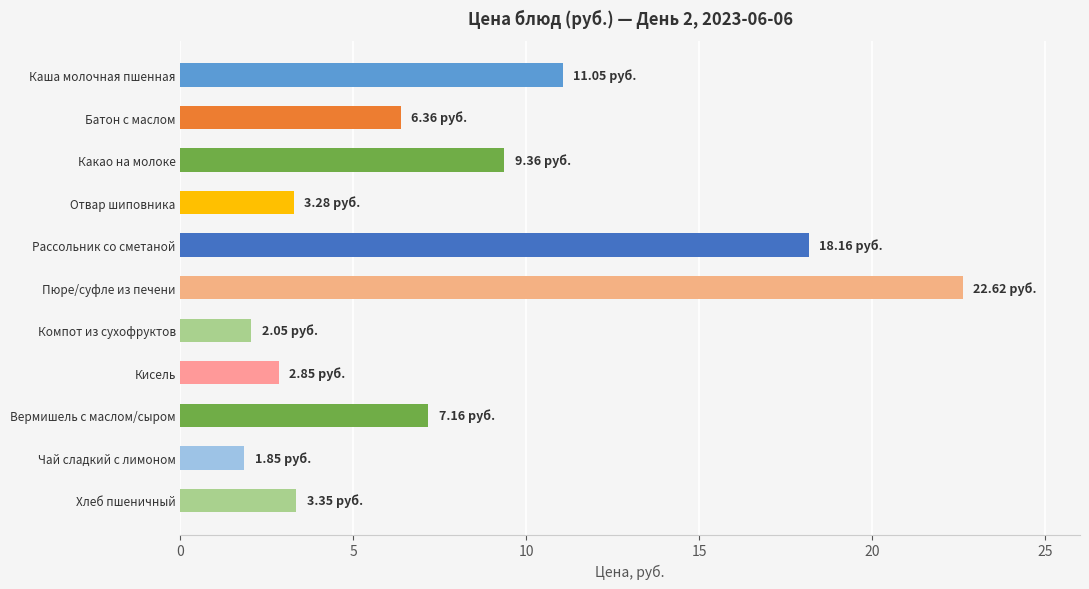

What is the change in value from Рассольник со сметаной to Кисель?

-15.3